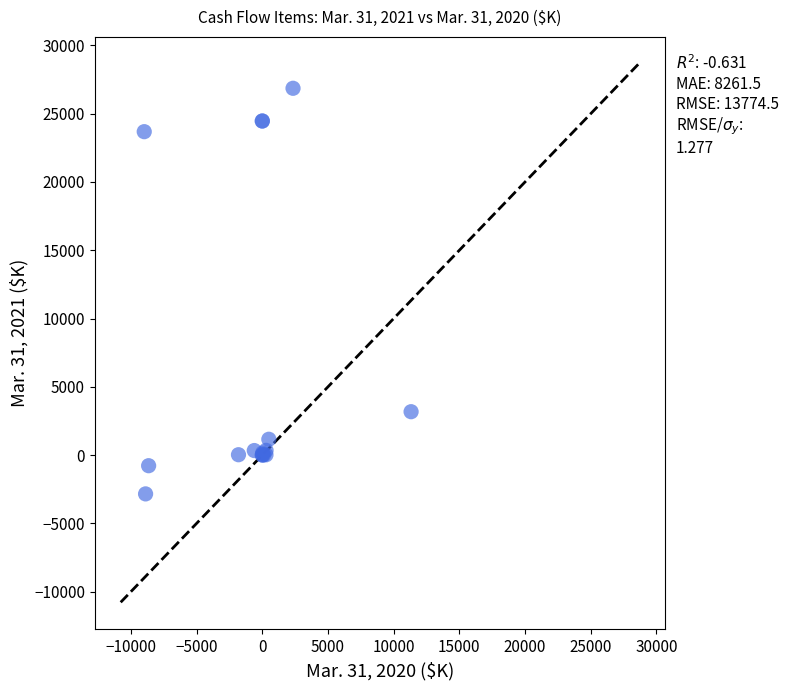

What Y value in the scatter plot is closest to 12009?

3177